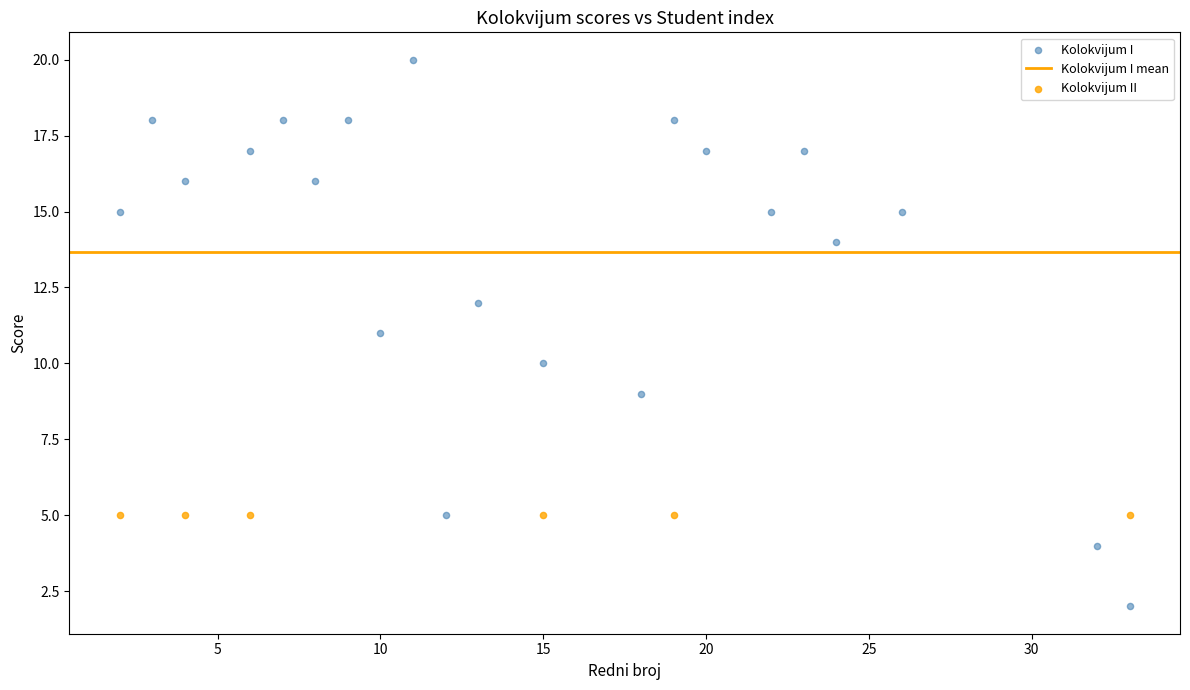

Which series contains the highest Y value?

Kolokvijum I